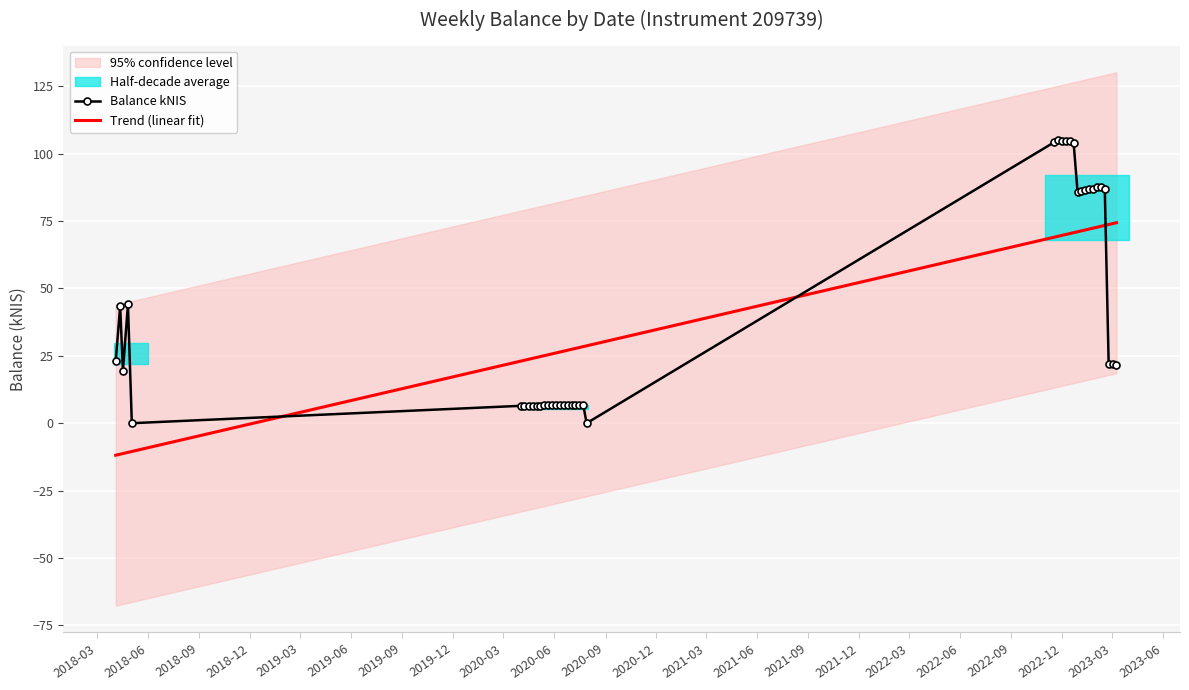

What is the value of the Balance kNIS point at the 20th from the left?

6.7